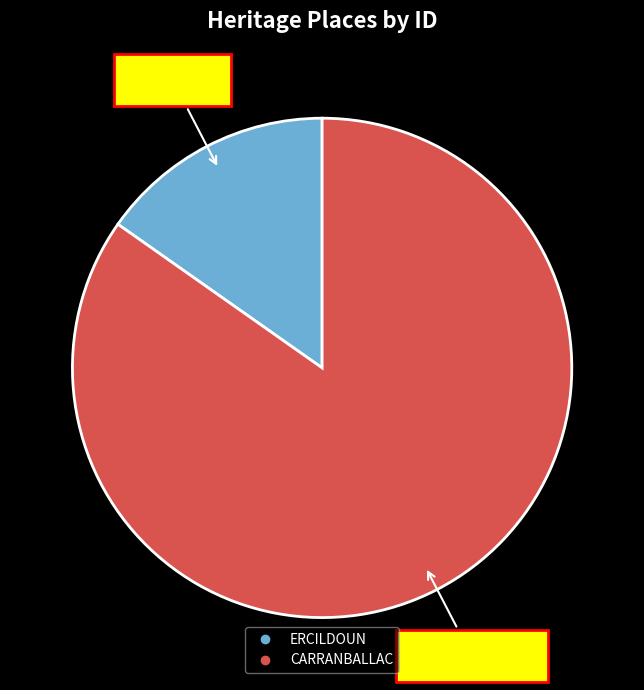

To the nearest percent, what is the difference between the CARRANBALLAC and ERCILDOUN slice percentages?

70%